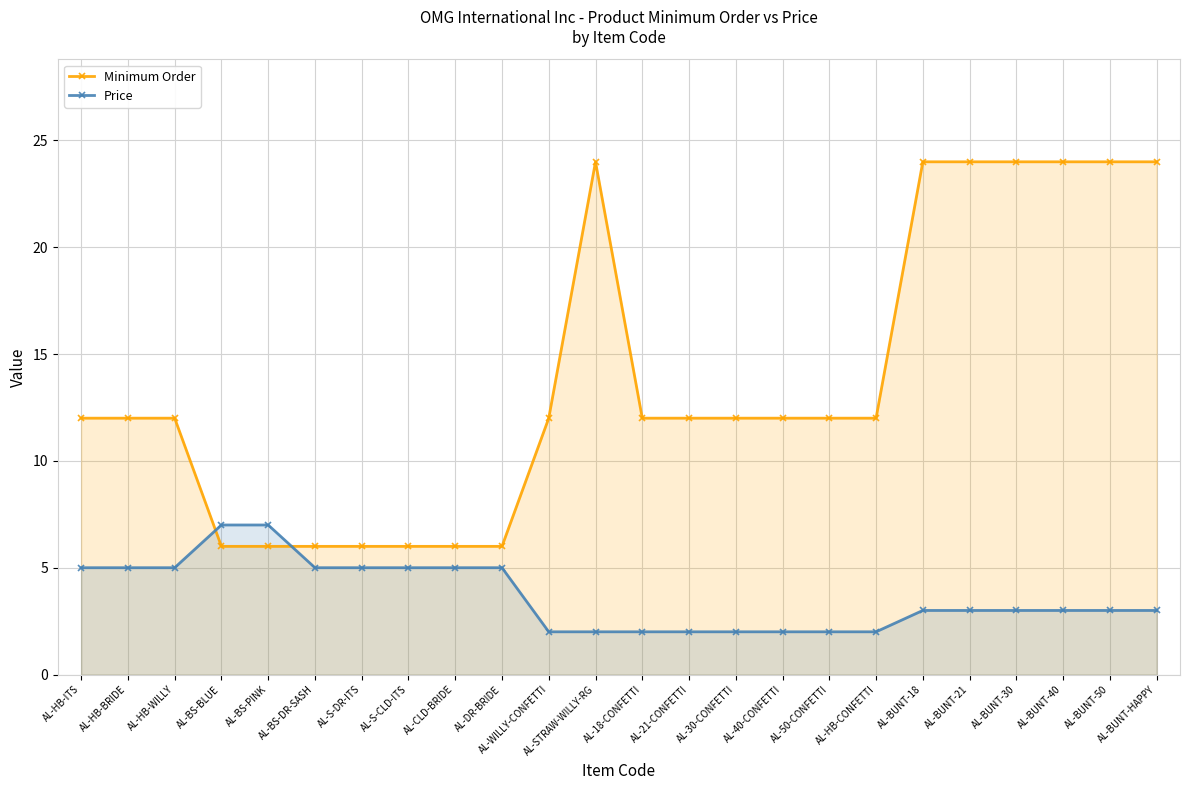

What is the average value of the Price series?

4